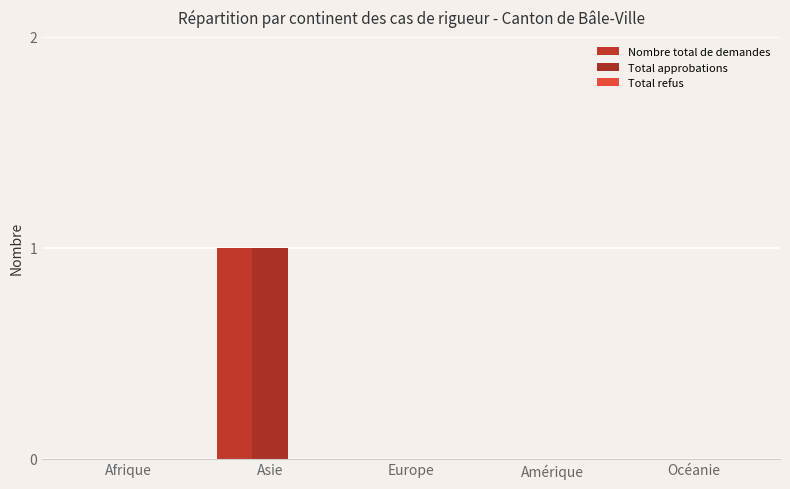

At which category is the sum across all series the highest?

Asie